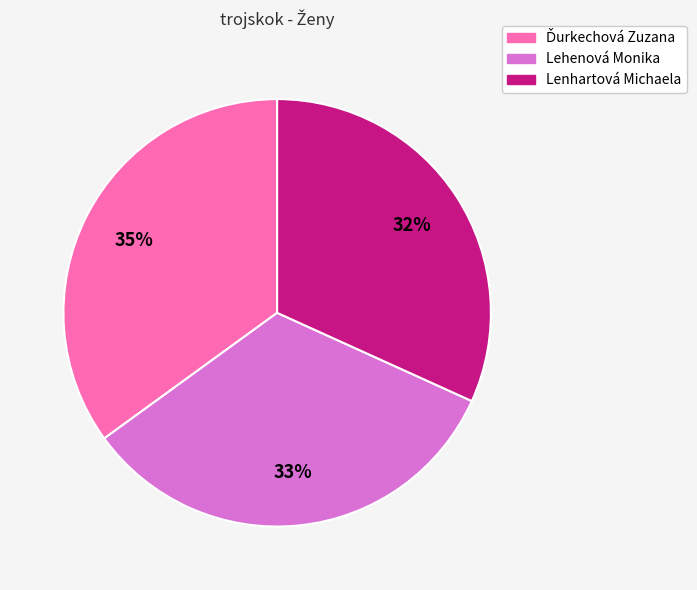

Between Lehenová Monika and Lenhartová Michaela, which is larger?

Lehenová Monika